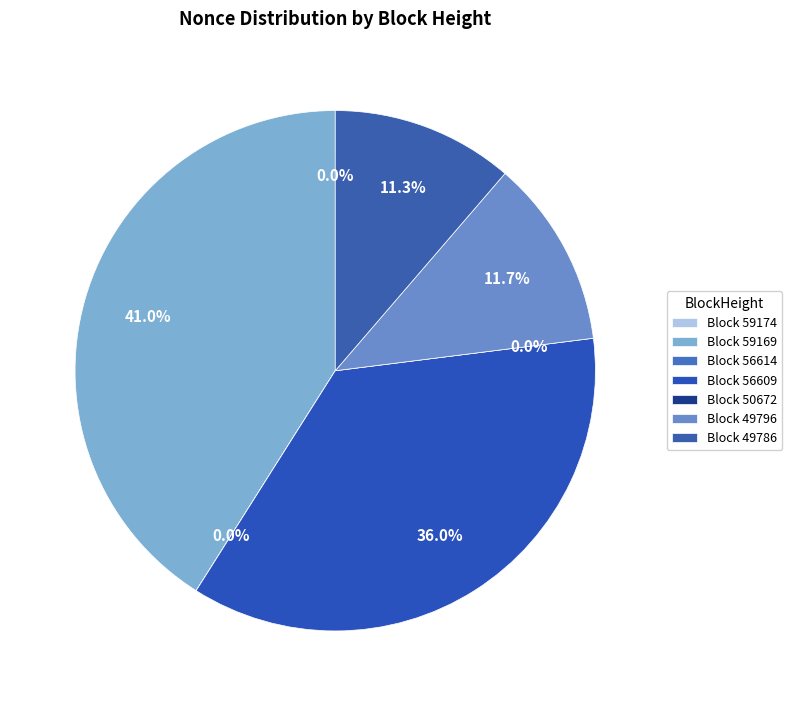

True or false: 59169 accounts for 29% of the total.

False